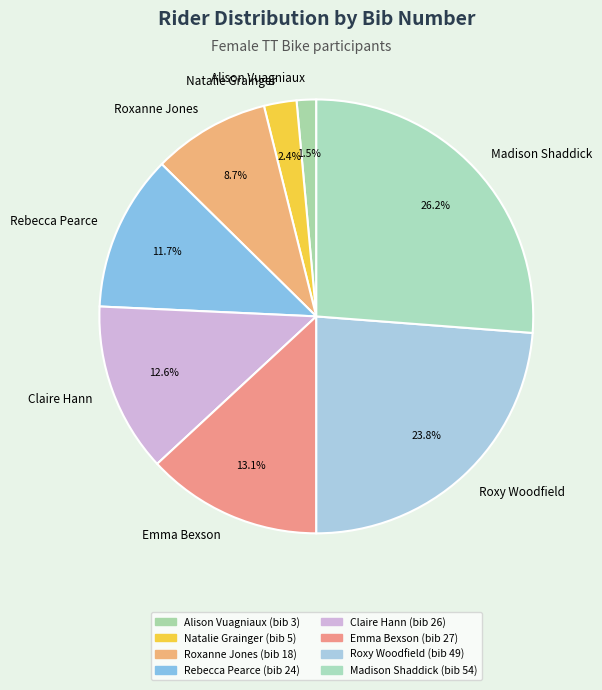

How many segments does this pie chart have?

8